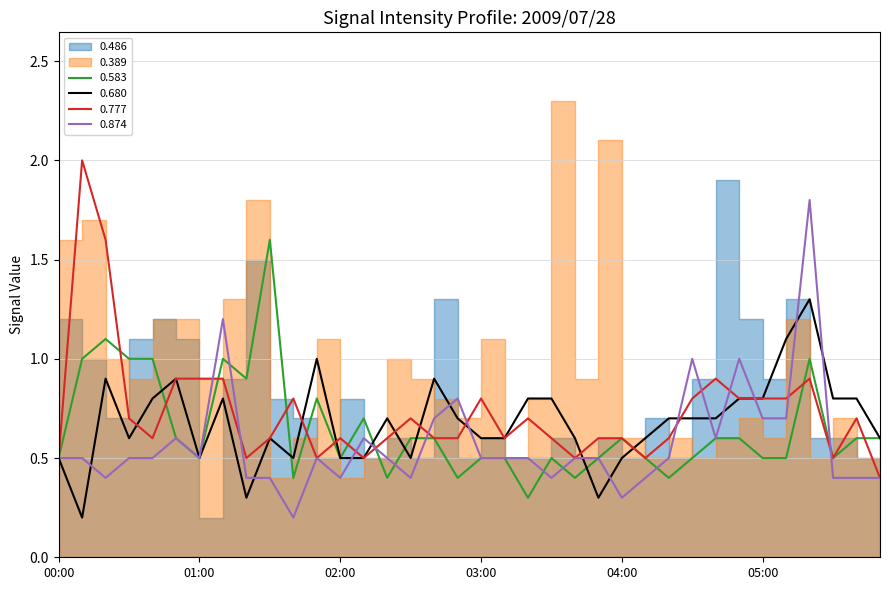

Is it true that 0.874 equals 0.3 at 05:50?

False